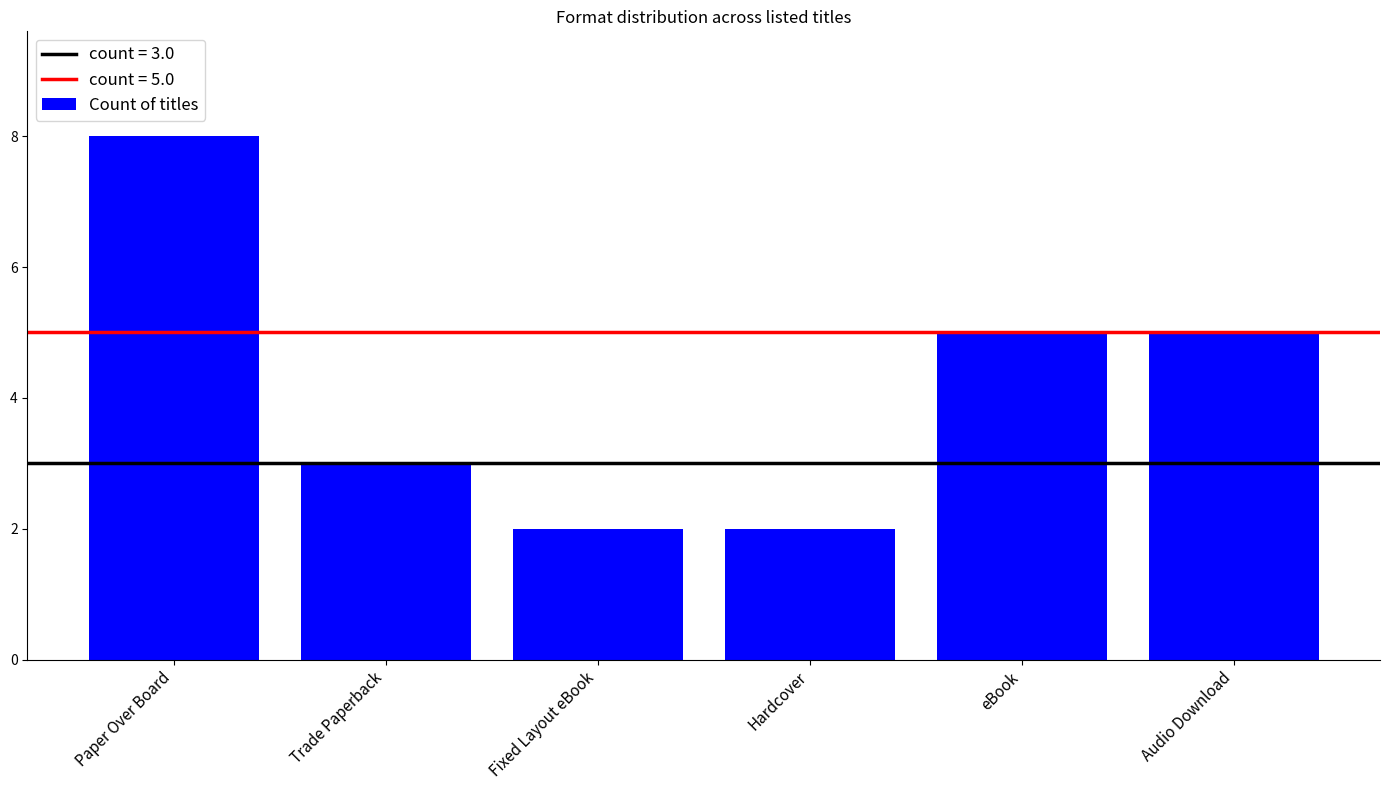

Which label corresponds to the largest value in the chart?

Paper Over Board